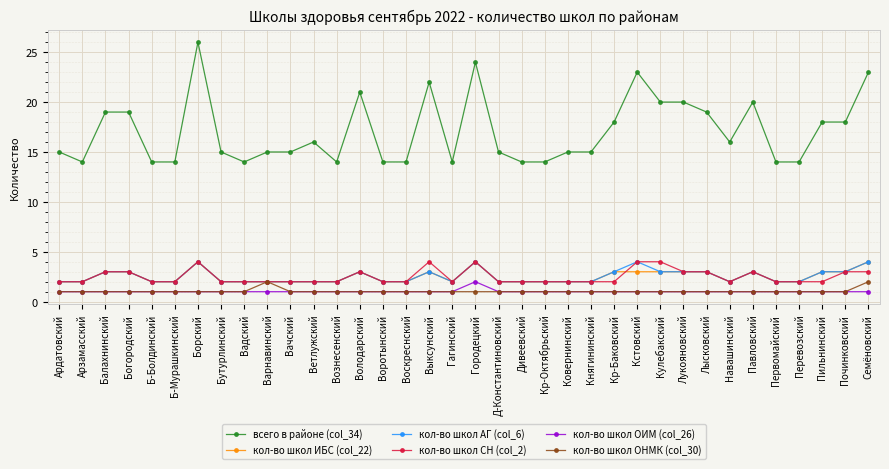

True or false: кол-во школ ИБС (col_22) has more than 0 points higher than both neighbors.

True